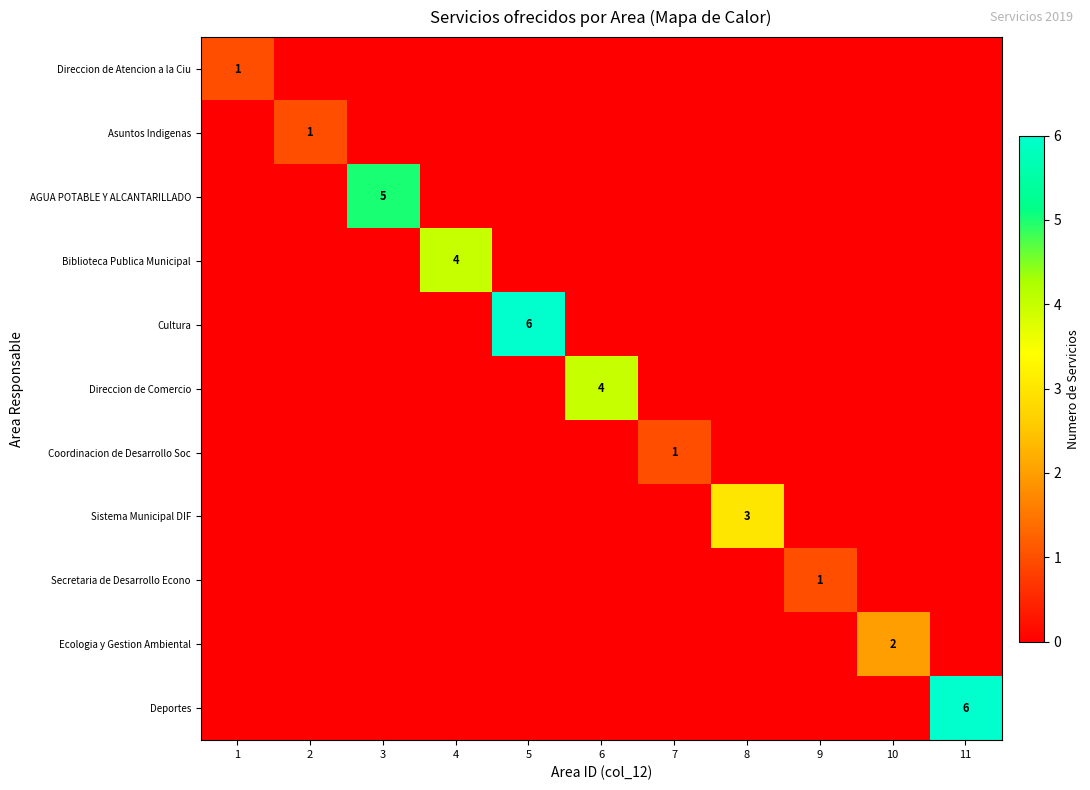

List the labels in order of Biblioteca Publica Municipal value, largest first.

4, 1, 2, 3, 5, 6, 7, 8, 9, 10, 11